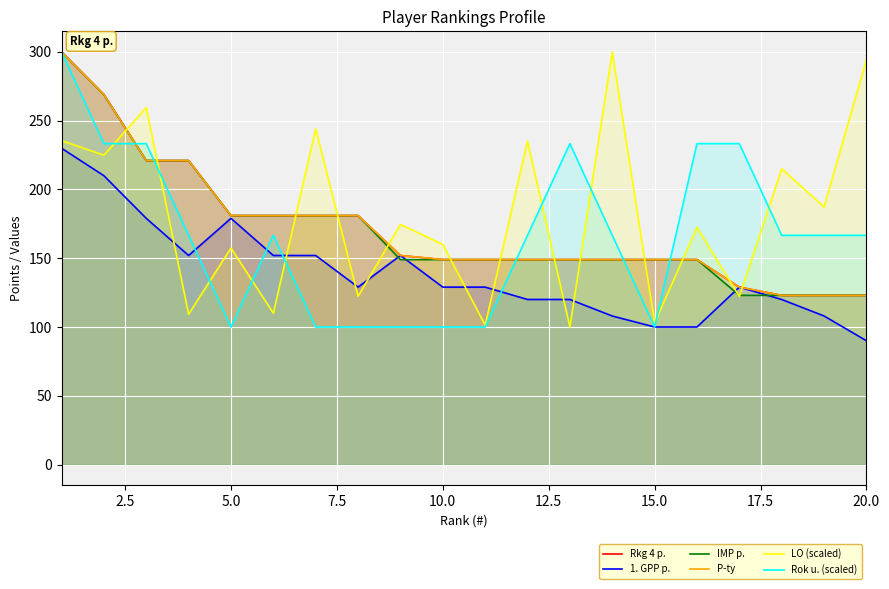

Which series has the largest total across all categories?

LO (scaled)